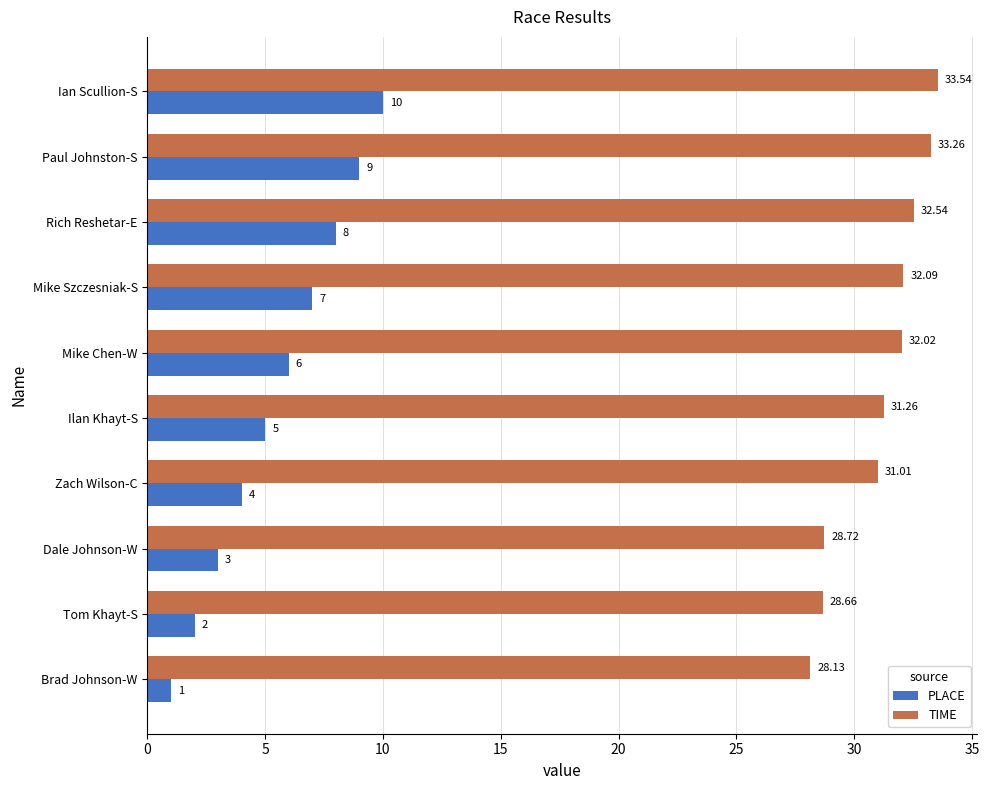

Count the PLACE values in the range 3 to 8.

6